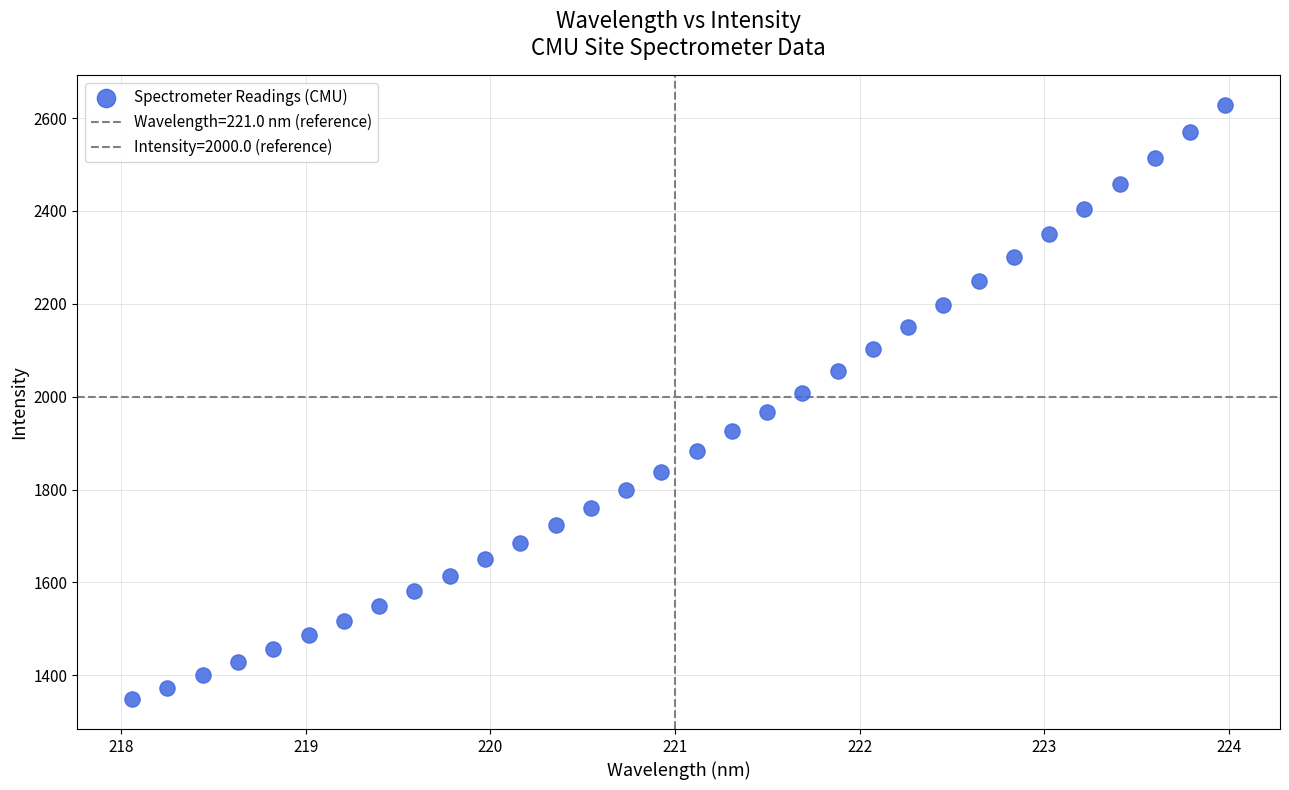

How many data points are displayed?

32